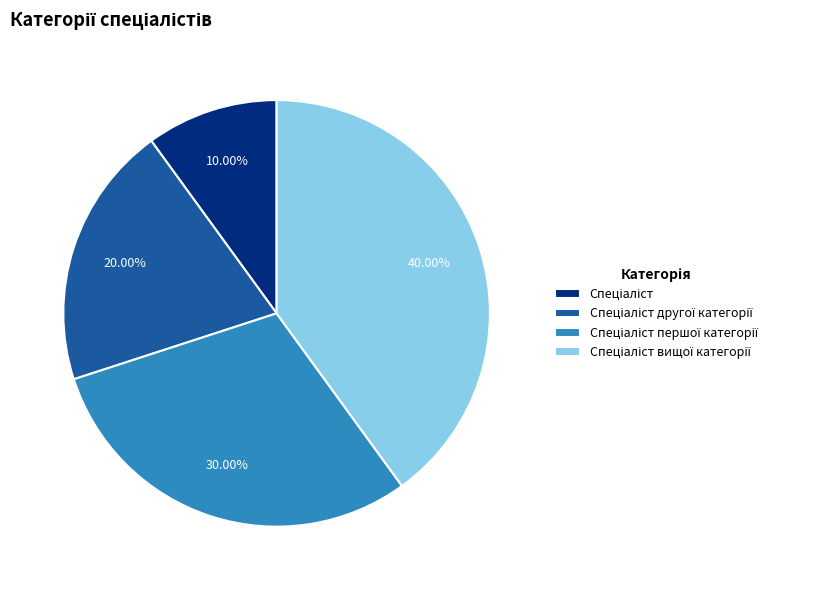

Is there a majority slice in this chart?

No